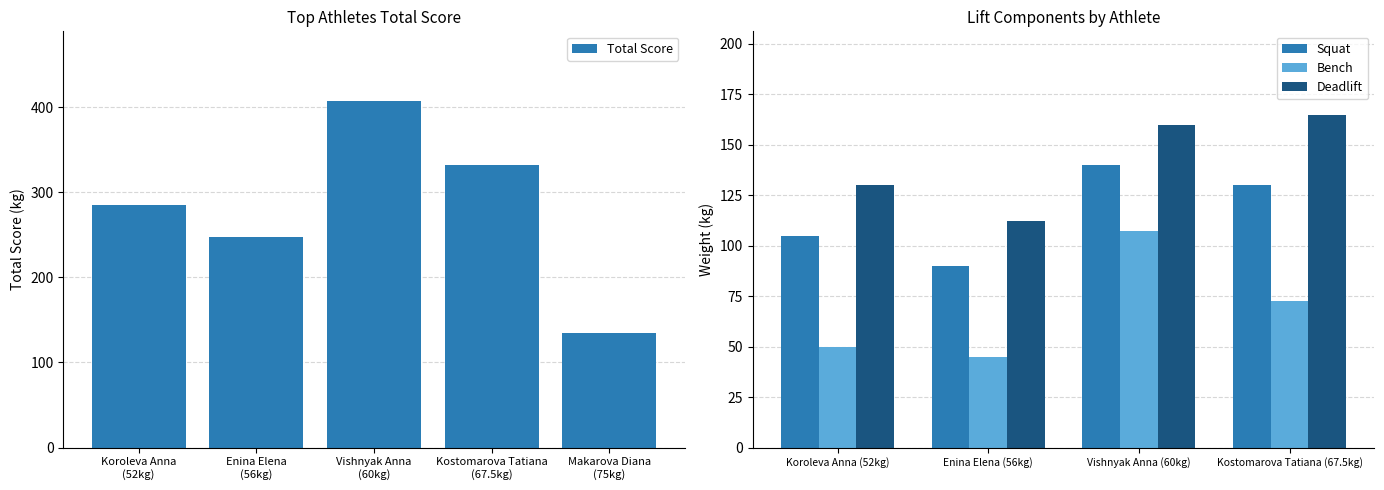

What is the difference between the maximum and minimum values in the Total Score series?

272.5